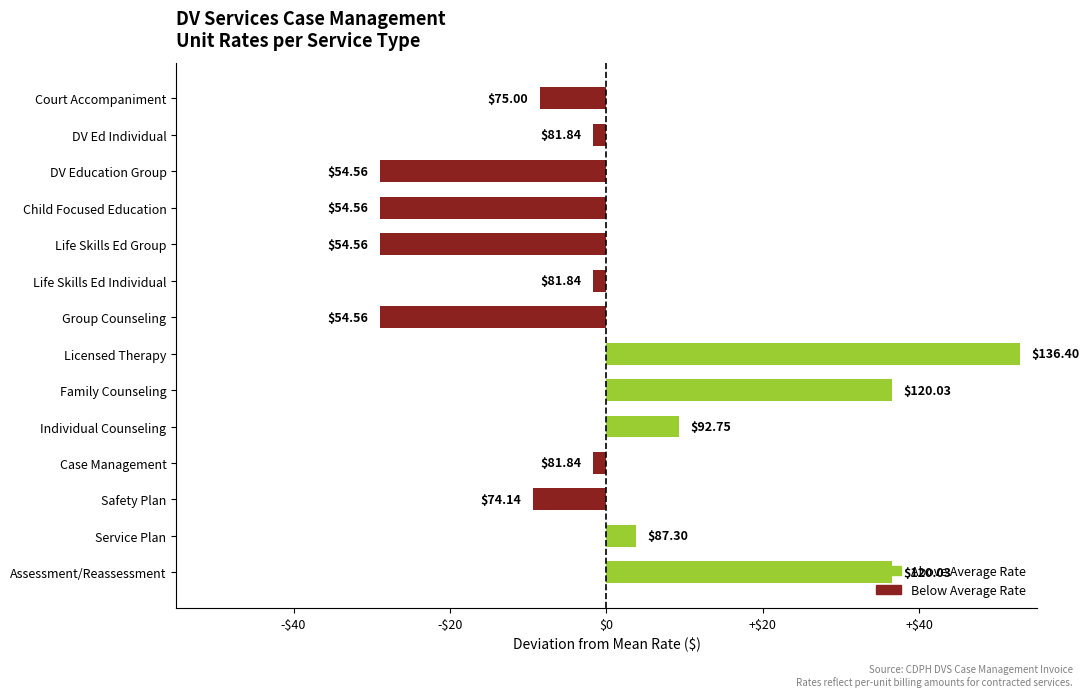

At which label does the data first exceed -1?

Assessment/Reassessment